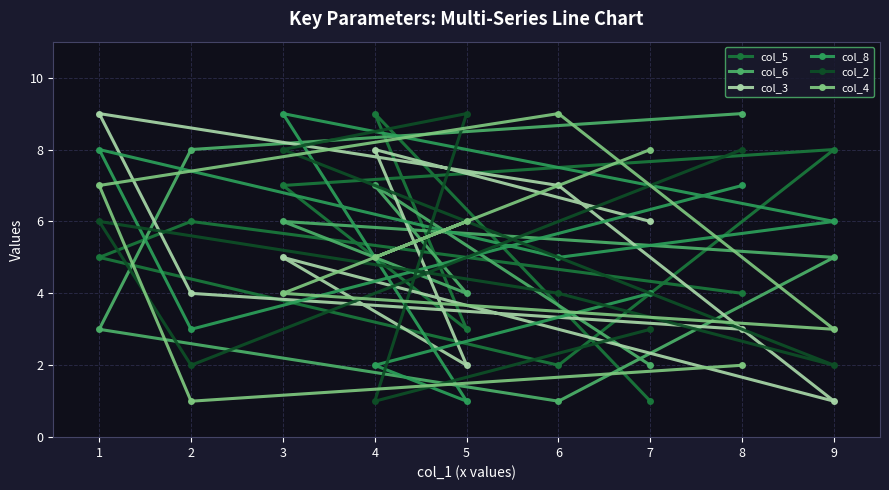

In col_5, how many points are higher than both neighbors (excluding endpoints)?

3